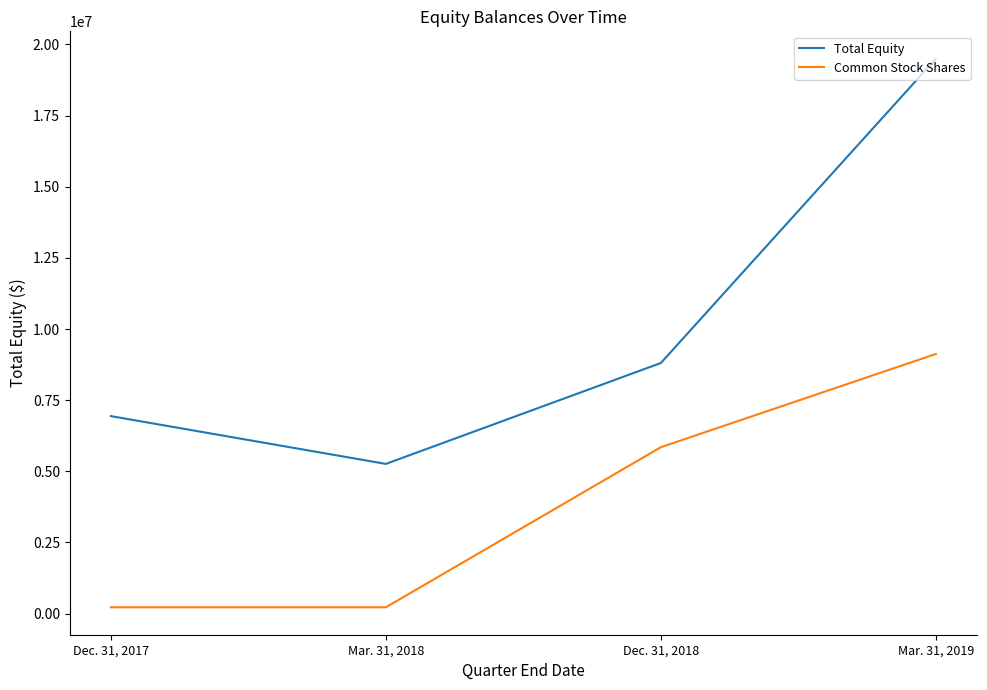

True or false: Total Equity and Common Stock Shares intersect in this chart.

False